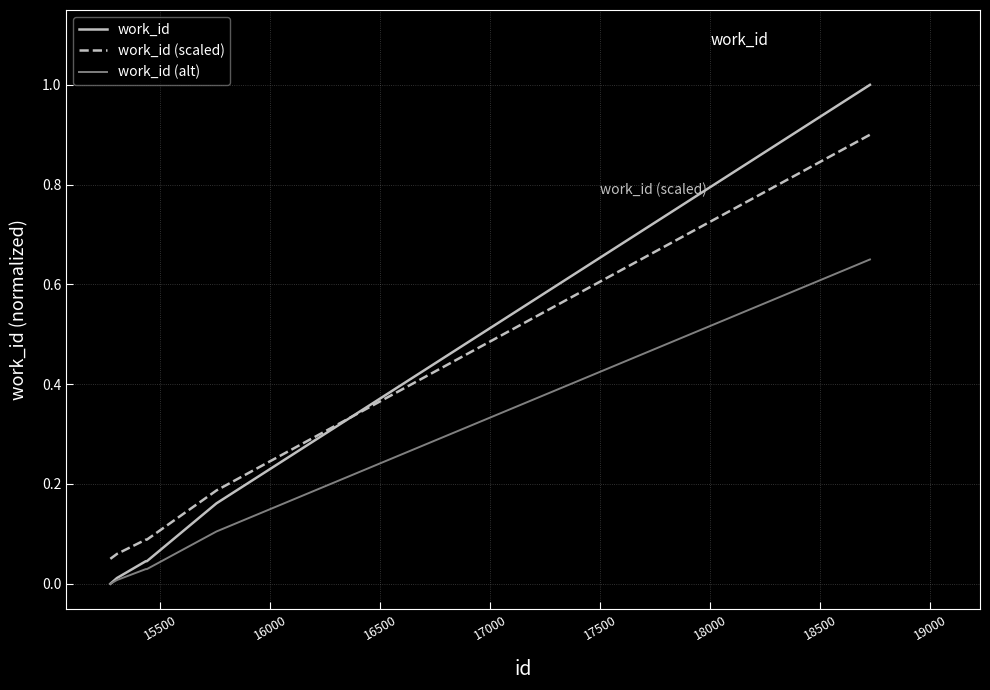

True or false: work_id (alt) and work_id (scaled) cross at least once.

False